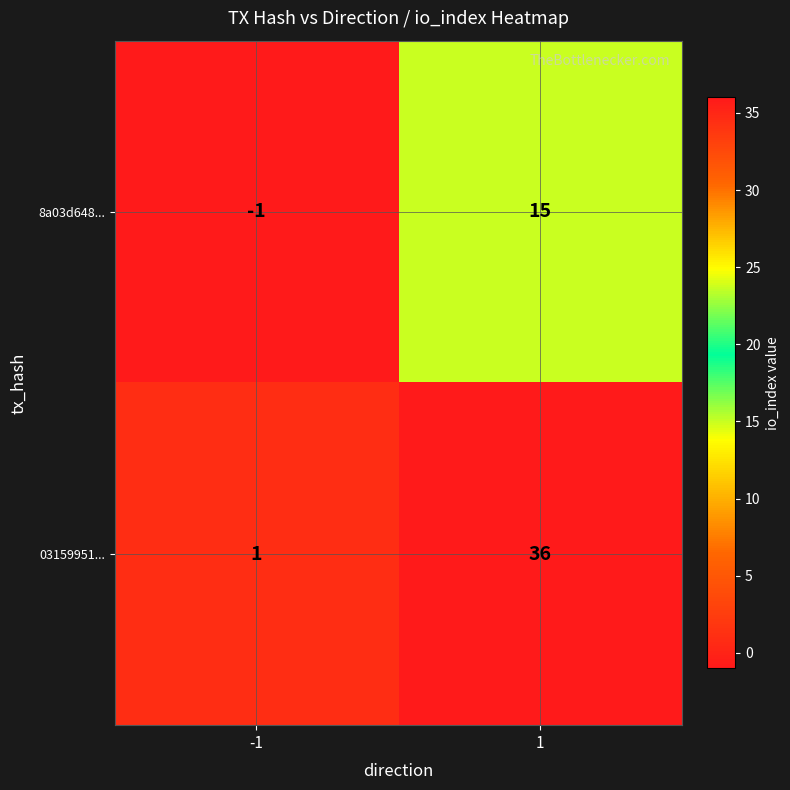

What is the maximum value shown in the chart?

36